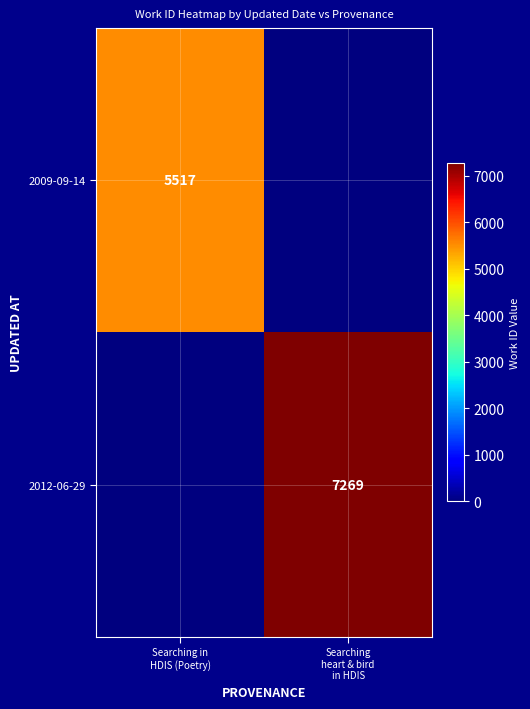

What is the average value of the 2012-06-29 series?

3634